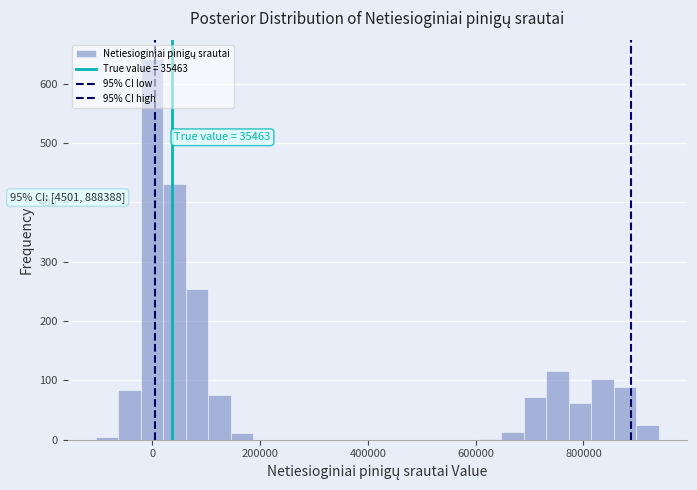

Read against the x-axis, roughly where is the centre of the tallest bar?

0